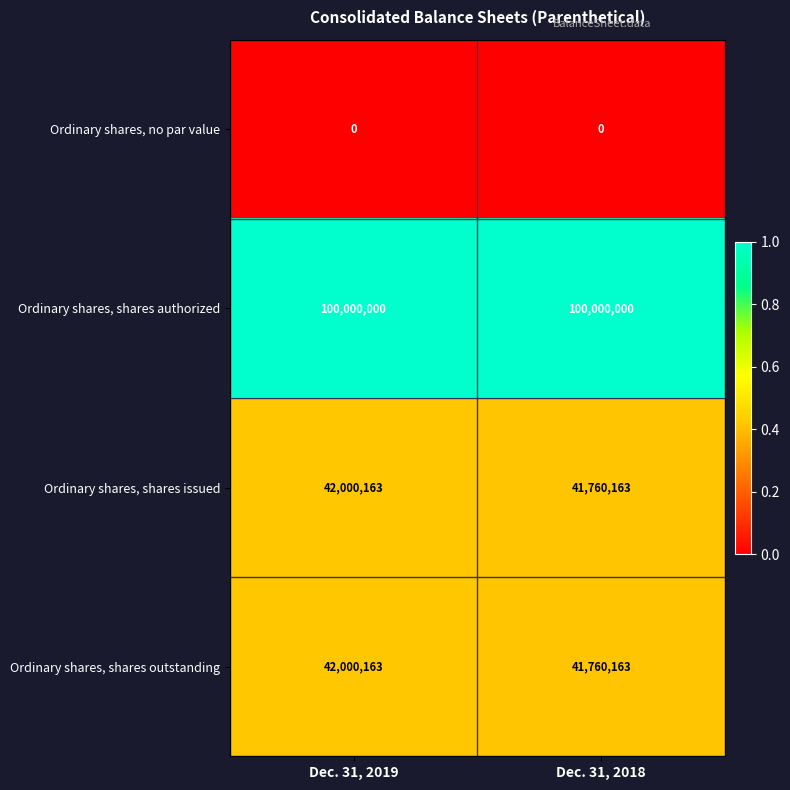

What is the minimum value for Ordinary shares, shares issued?

41760163